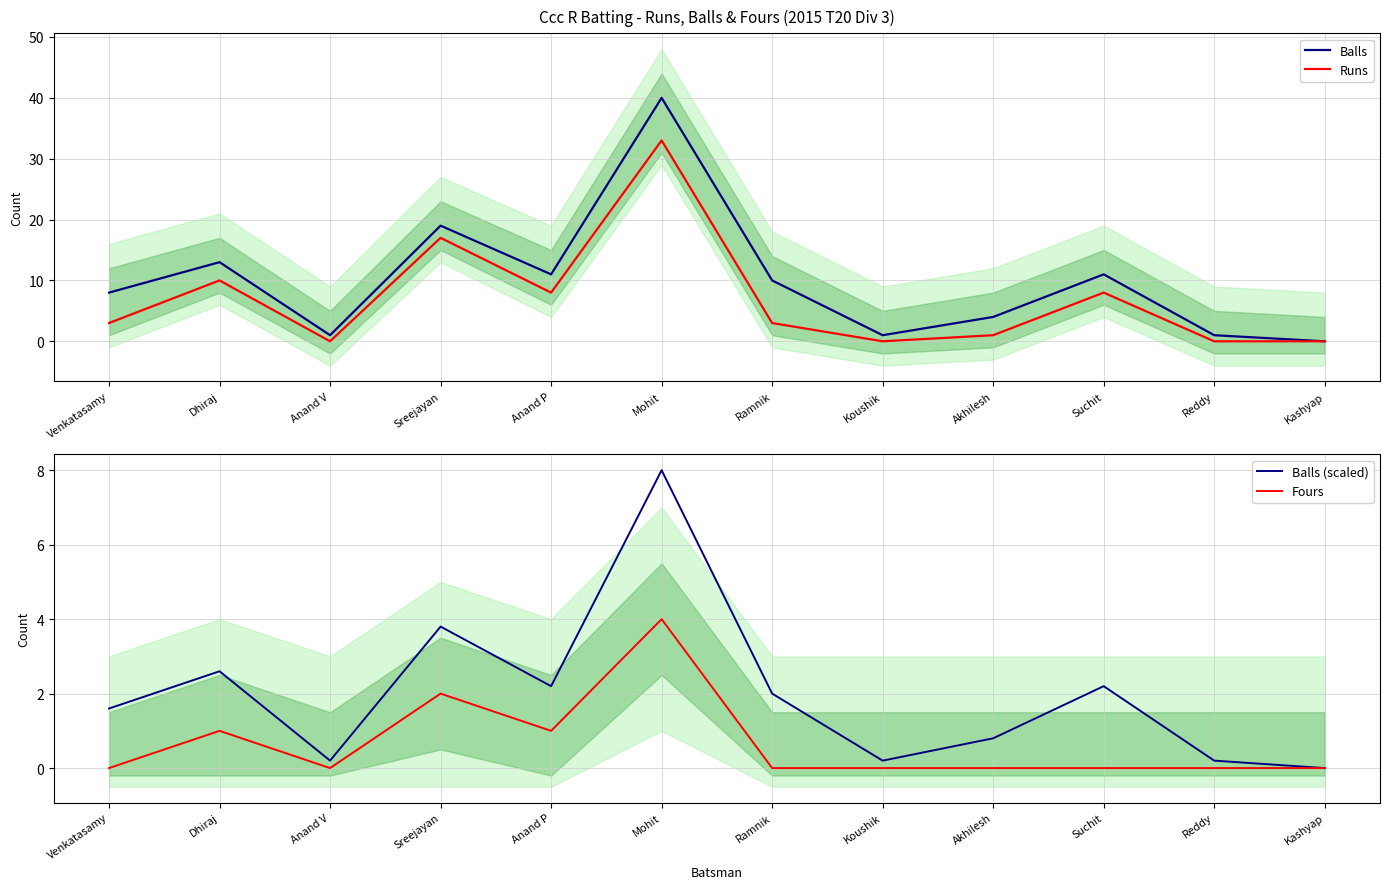

Reading left to right, extract all data points from this chart.

Balls: 8.0	13.0	1.0	19.0	11.0	40.0	10.0	1.0	4.0	11.0	1.0	0.0
Runs: 3.0	10.0	0.0	17.0	8.0	33.0	3.0	0.0	1.0	8.0	0.0	0.0
Balls (scaled): 1.6	2.6	0.2	3.8	2.2	8.0	2.0	0.2	0.8	2.2	0.2	0.0
Fours: 0.0	1.0	0.0	2.0	1.0	4.0	0.0	0.0	0.0	0.0	0.0	0.0